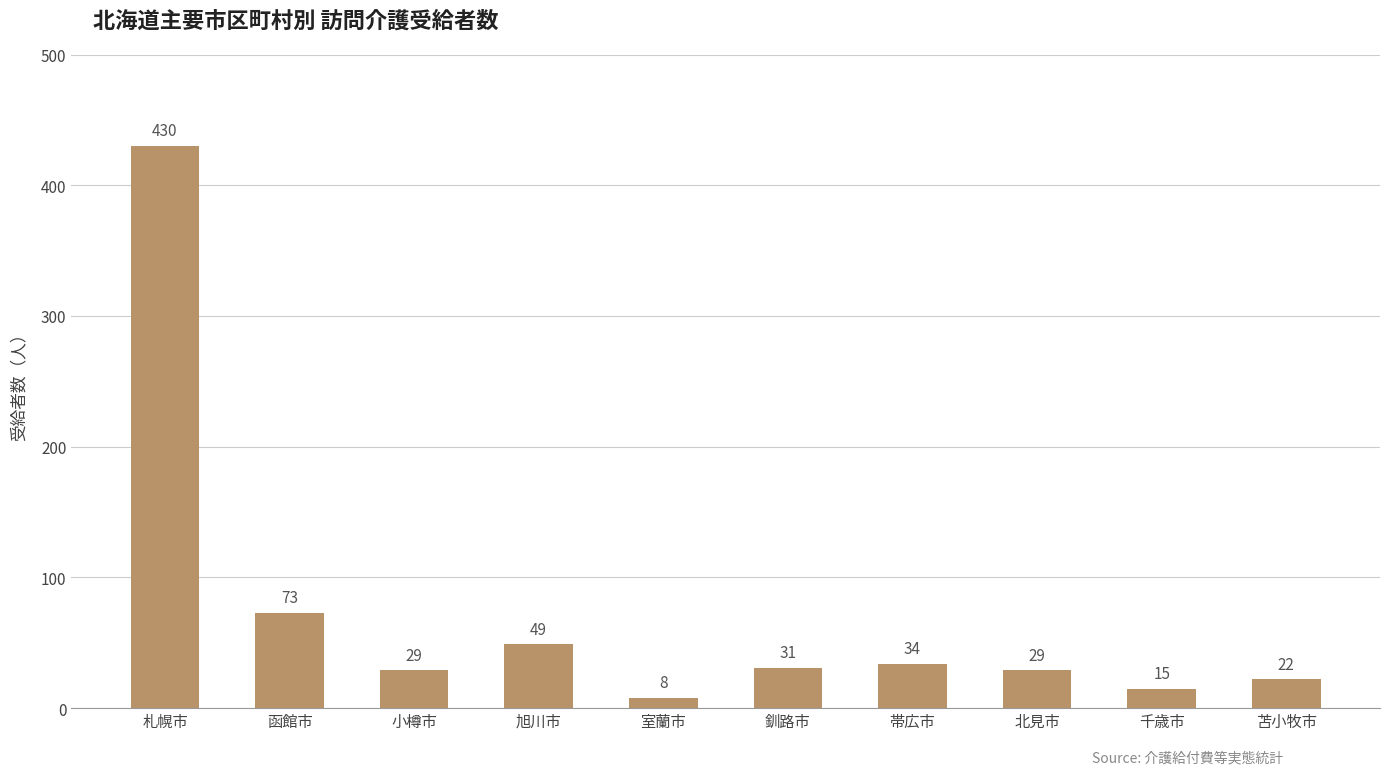

How many series are shown in this chart?

1